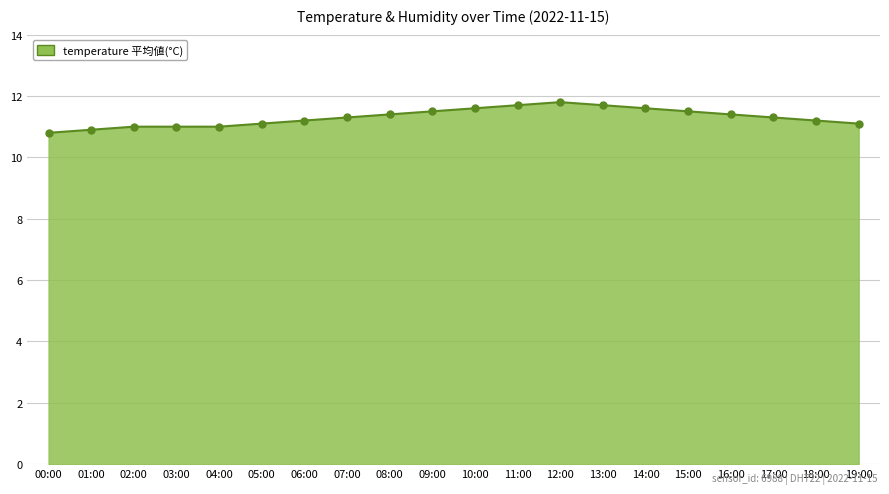

What is the value of the 19th point from the left?

11.2